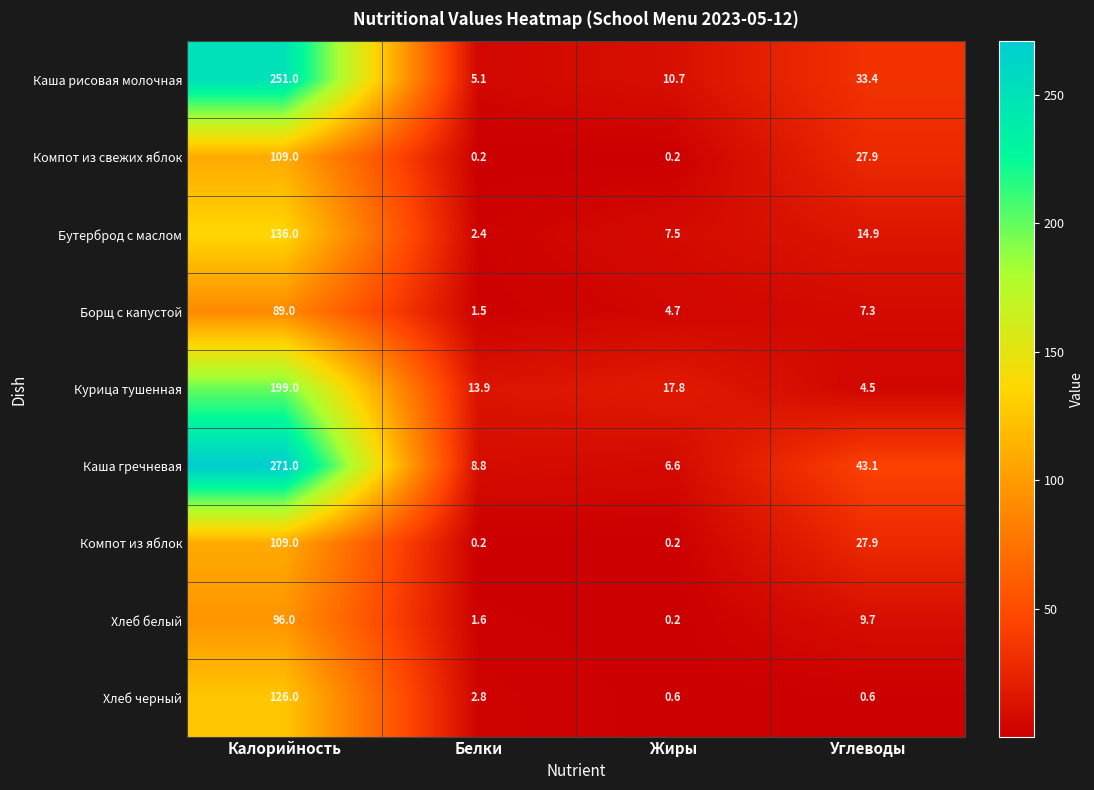

List the labels in order of Борщ с капустой value, smallest first.

Белки, Жиры, Углеводы, Калорийность